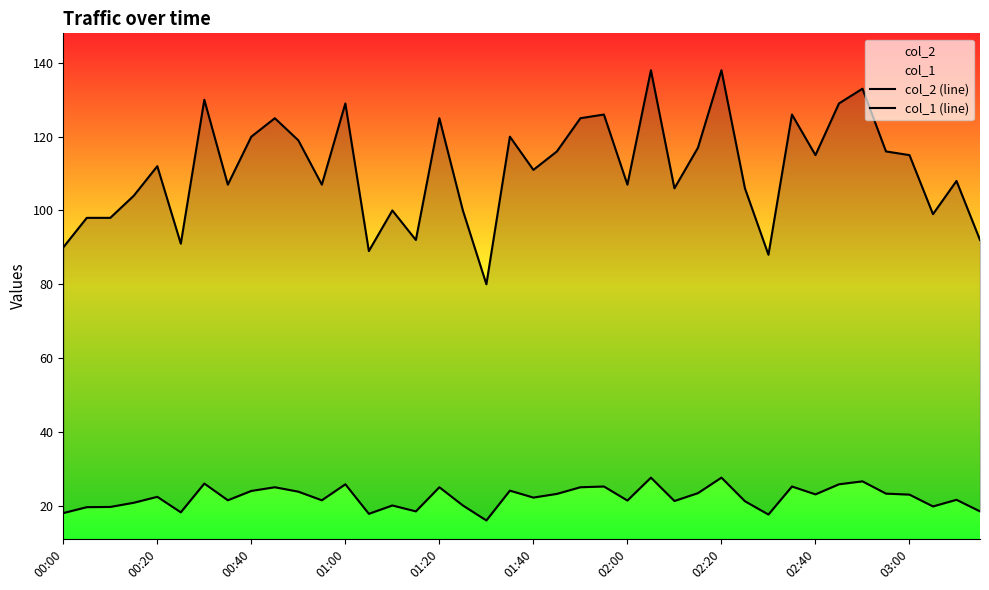

True or false: col_1 and col_2 intersect in this chart.

False